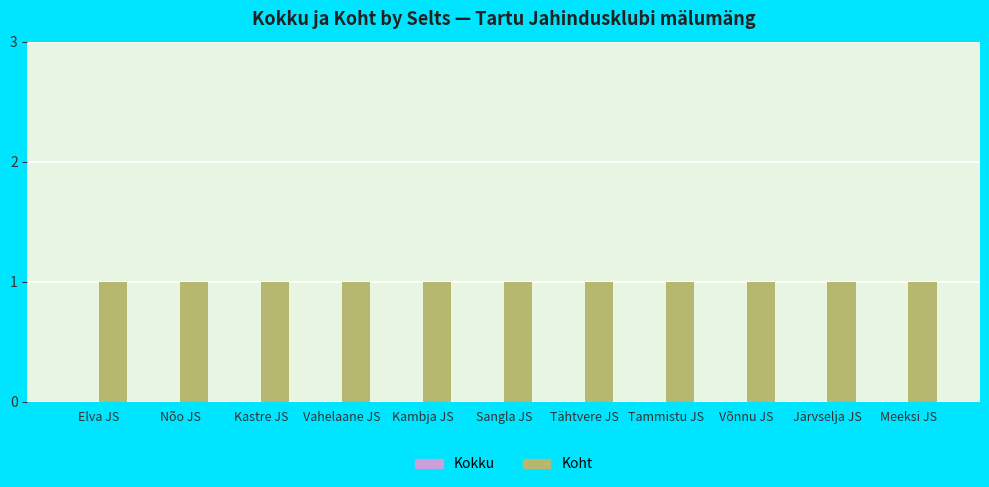

Is the value of Kokku at Kambja JS greater than the value of Koht at Kastre JS?

No